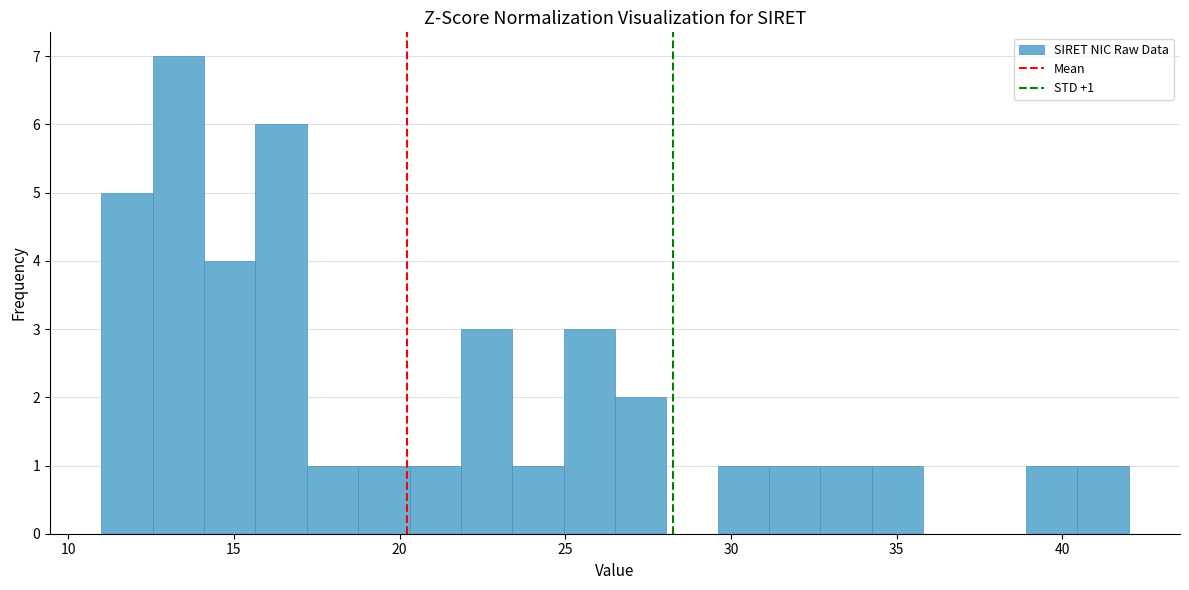

Around what value on the x-axis is the tallest bar? Give the approximate position of its centre, as read against the axis.

13.5